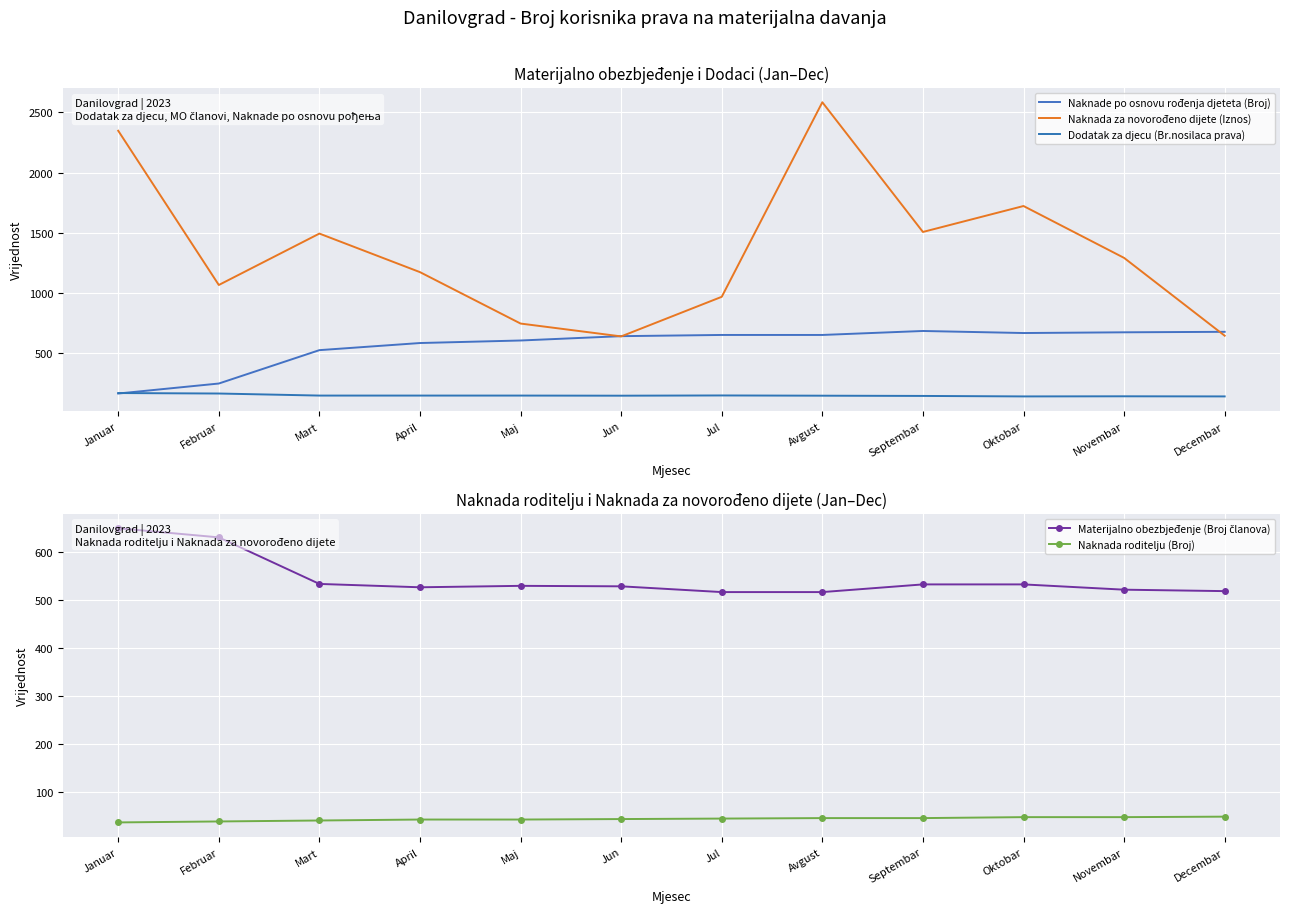

What are all the series names shown in the legend?

Naknade po osnovu rođenja djeteta (Broj), Naknada za novorođeno dijete (Iznos), Dodatak za djecu (Br.nosilaca prava), Materijalno obezbjeđenje (Broj članova), Naknada roditelju (Broj)